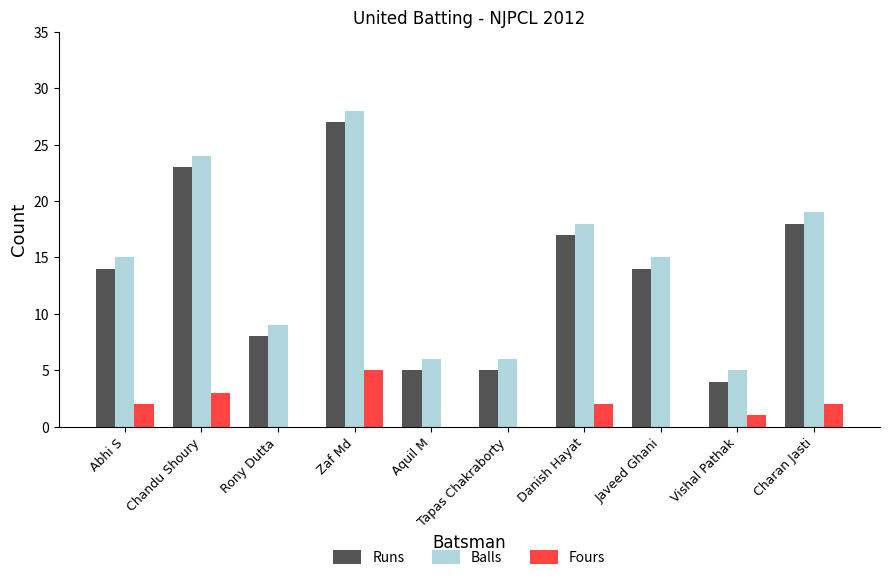

Read the Runs value at Tapas Chakraborty.

5